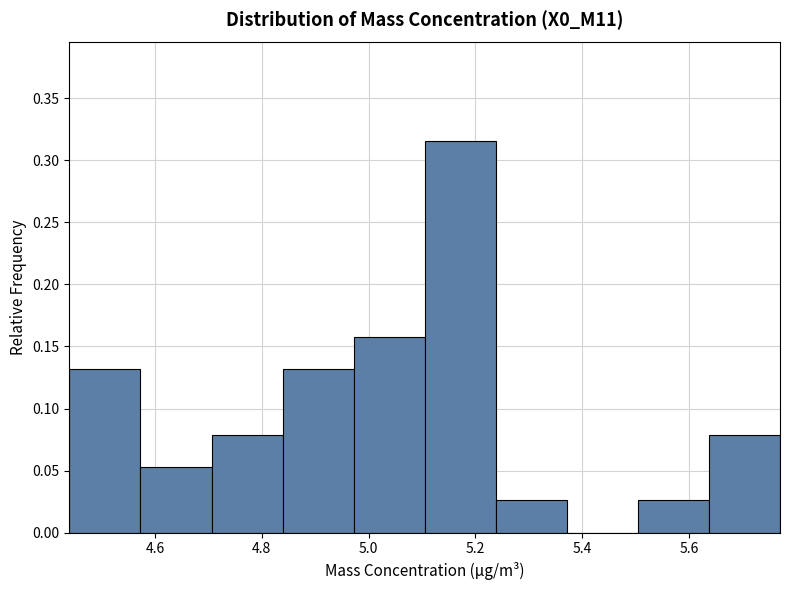

How tall is the bar that spans 4.70 to 4.84 on the x-axis? Neither the bar edges nor the heights are printed on the chart, so give them approximately, as read against the axes.

0.080